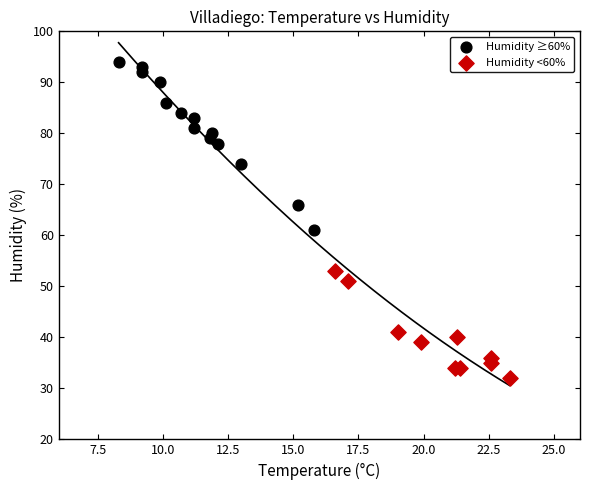

Which series has the widest spread of Y values?

Humidity ≥60%